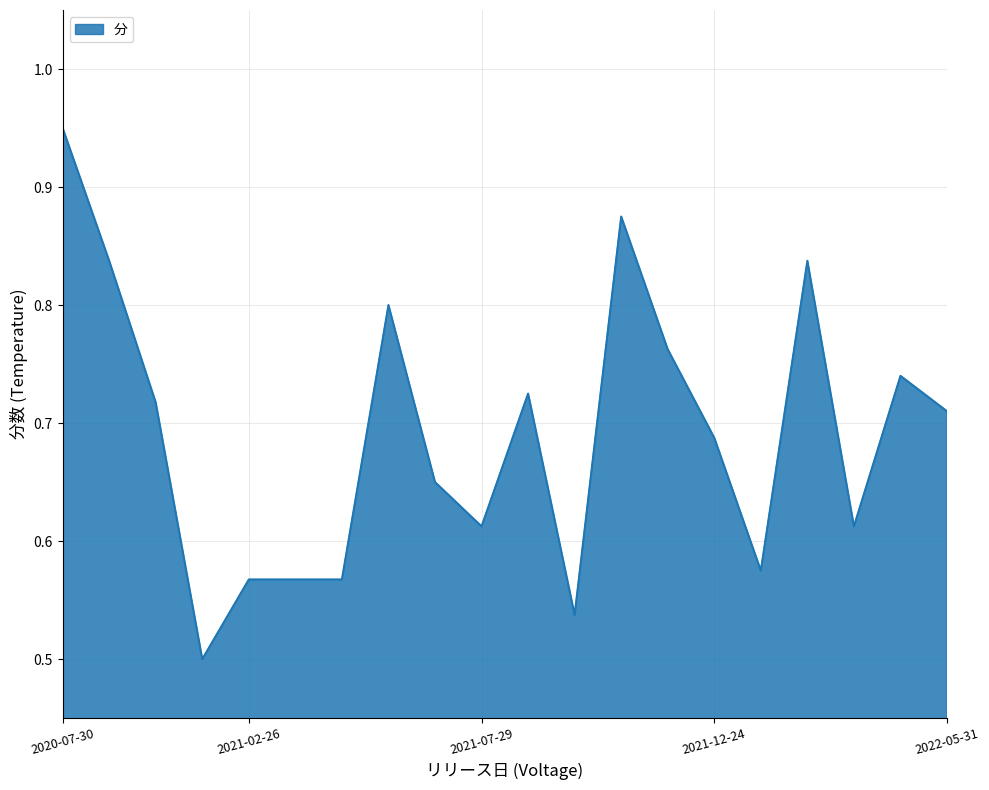

What is the greatest value displayed?

0.9